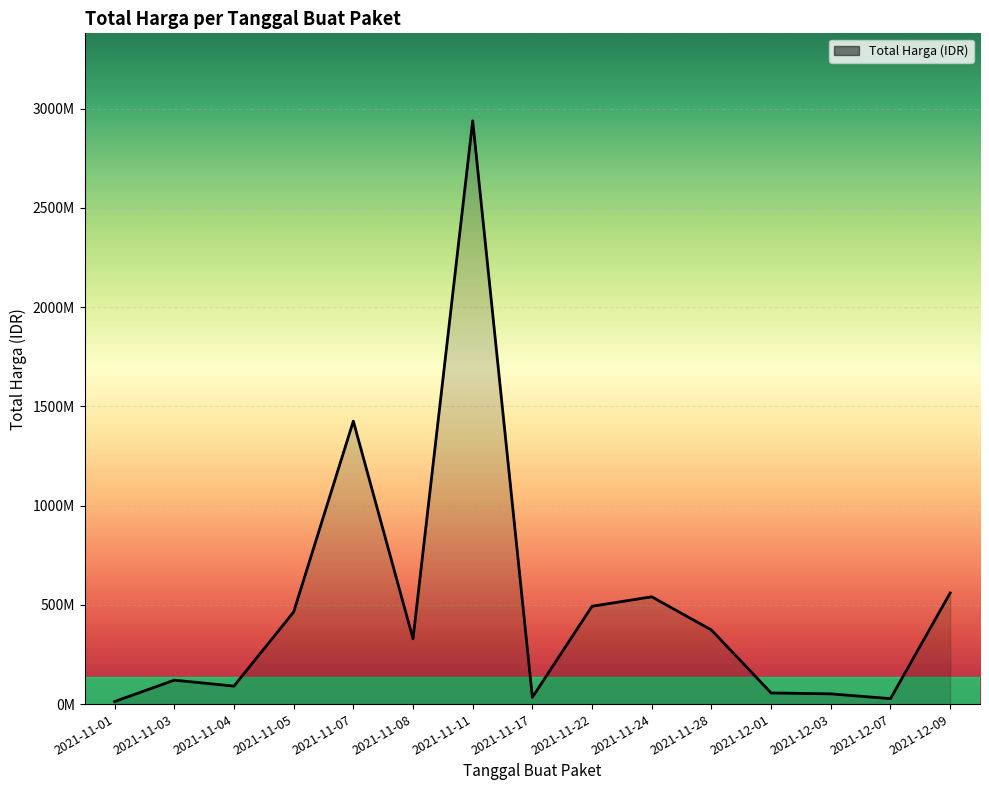

Does the chart display data point markers on the line(s)?

No